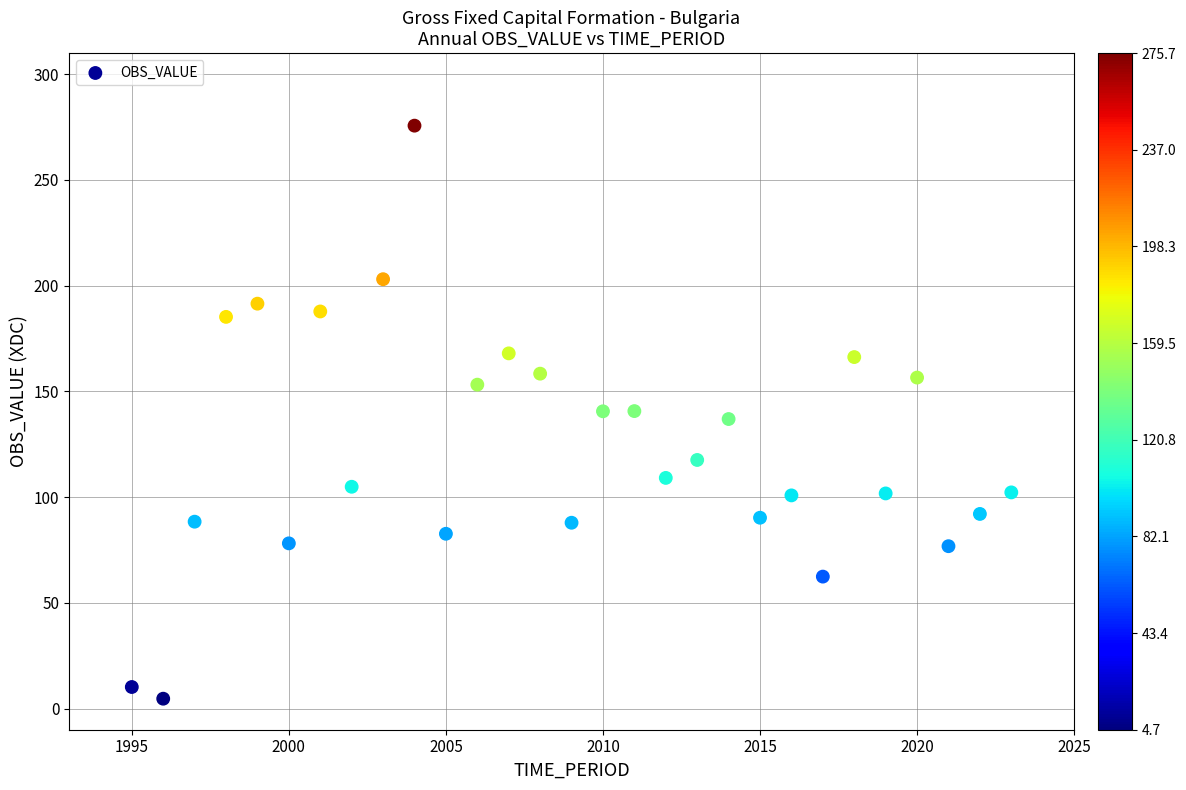

What is the range of X values (max minus min)?

28.0